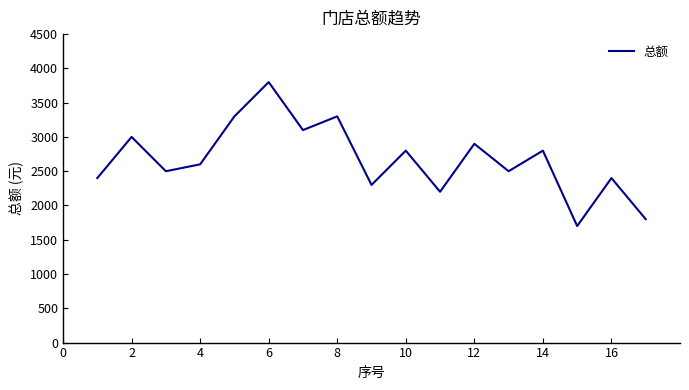

Does the chart display data point markers on the line(s)?

No